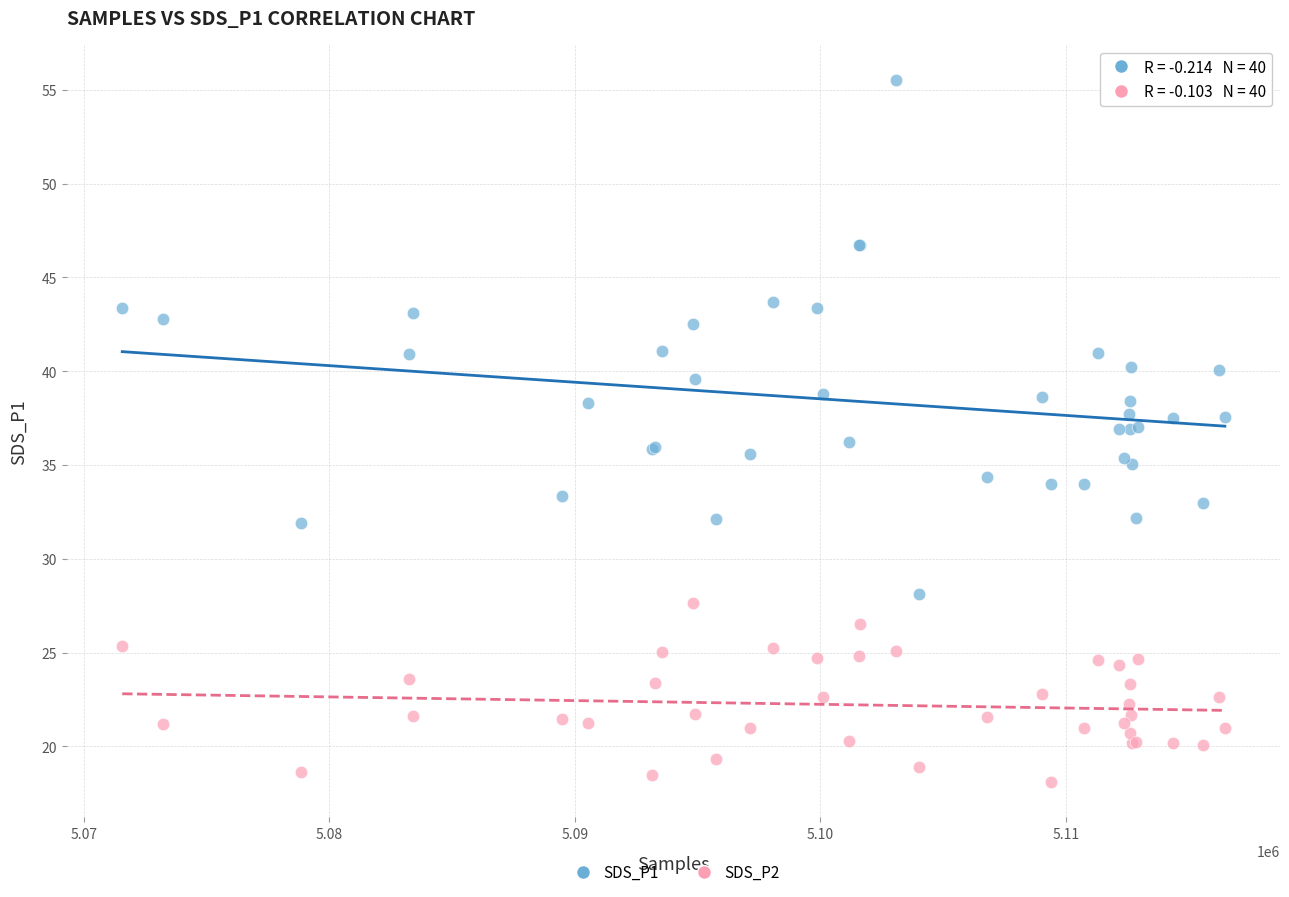

Which series reaches the minimum Y coordinate?

SDS_P2